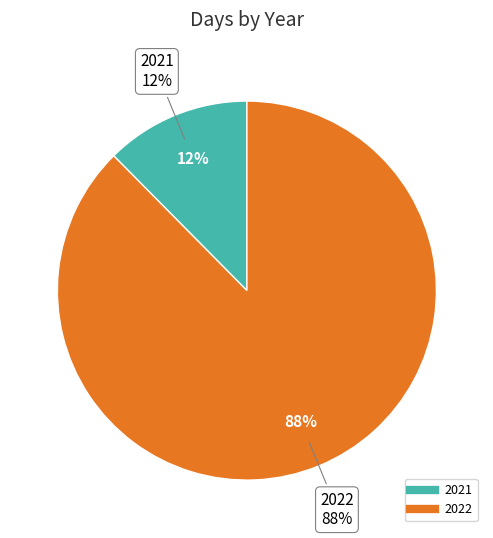

How much of the chart is everything except 2021?

87.6%